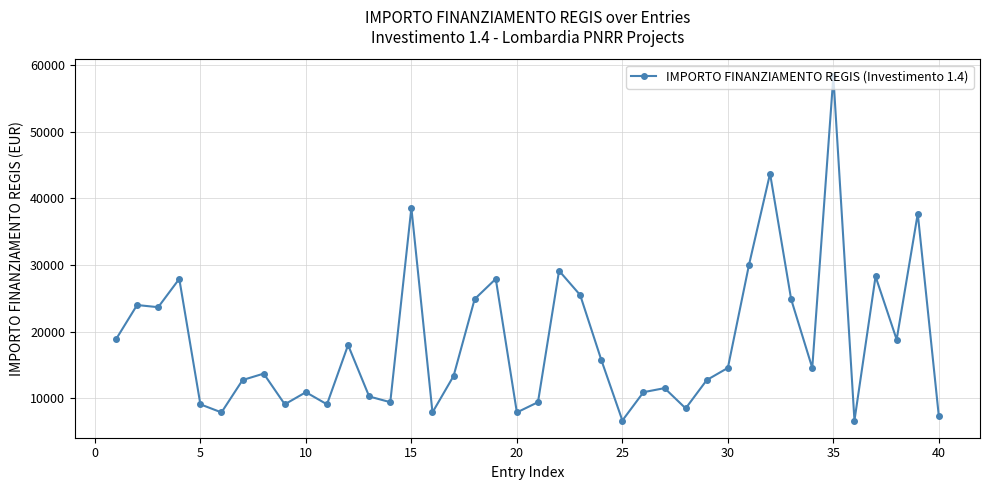

What is the difference between the second highest and second lowest values?

37030